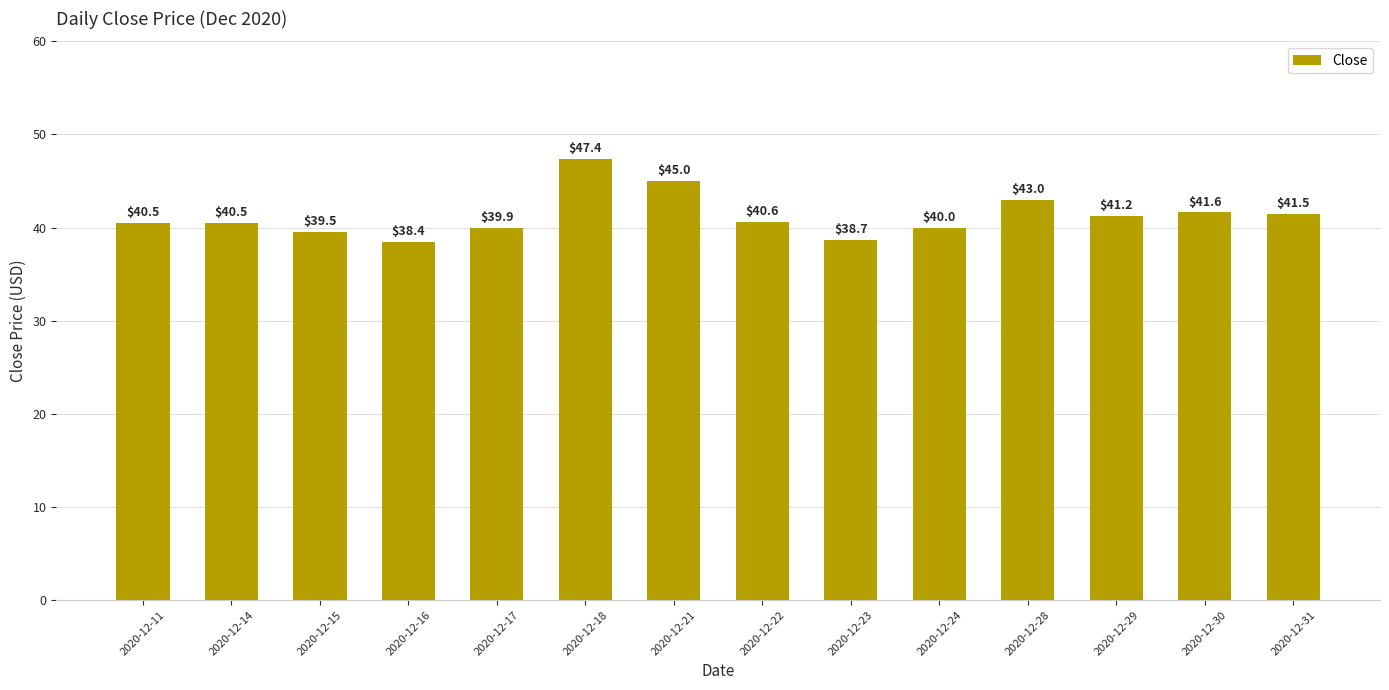

True or false: the data shows 15.2 at 2020-12-16.

False